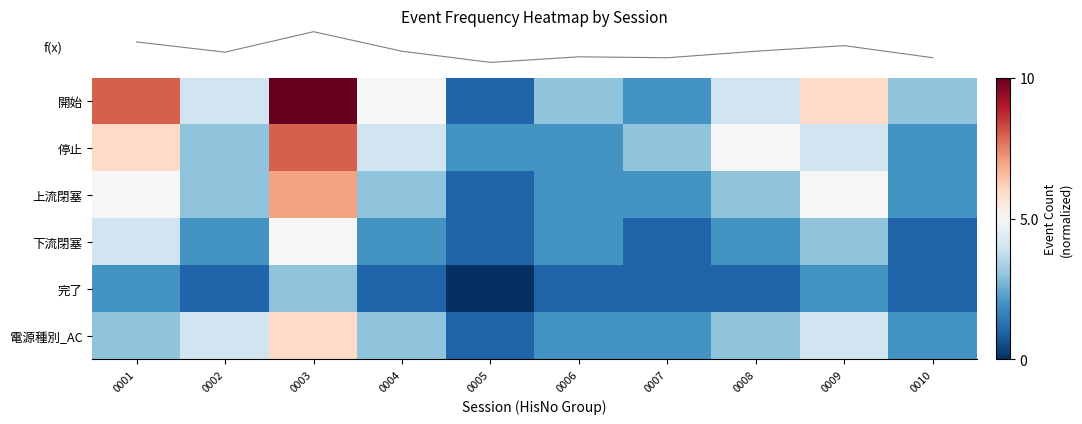

Which series has the largest total across all categories?

row_0